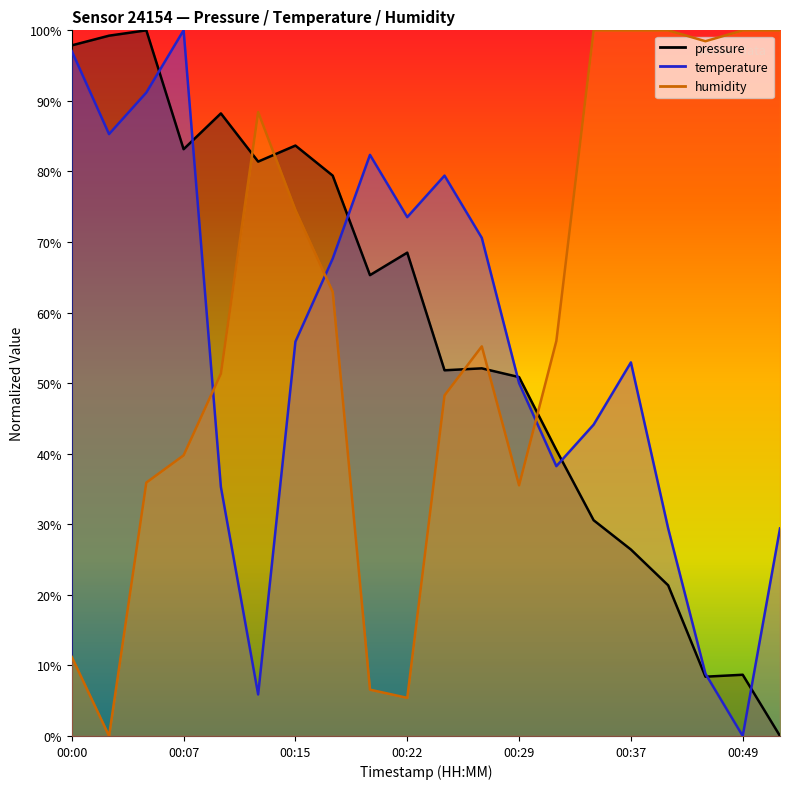

Reading right to left, transcribe all the data shown in this chart.

pressure: 0.0	8.7	8.4	21.3	26.4	30.6	40.5	50.9	52.1	51.8	68.5	65.3	79.4	83.7	81.4	88.2	83.2	100.0	99.2	97.9
temperature: 29.4	0.0	8.8	29.4	52.9	44.1	38.2	50.0	70.6	79.4	73.5	82.4	67.6	55.9	5.9	35.3	100.0	91.2	85.3	97.1
humidity: 100.0	100.0	98.5	100.0	100.0	100.0	56.0	35.5	55.2	48.3	5.4	6.6	62.9	74.5	88.4	51.4	39.8	35.9	0.0	11.2